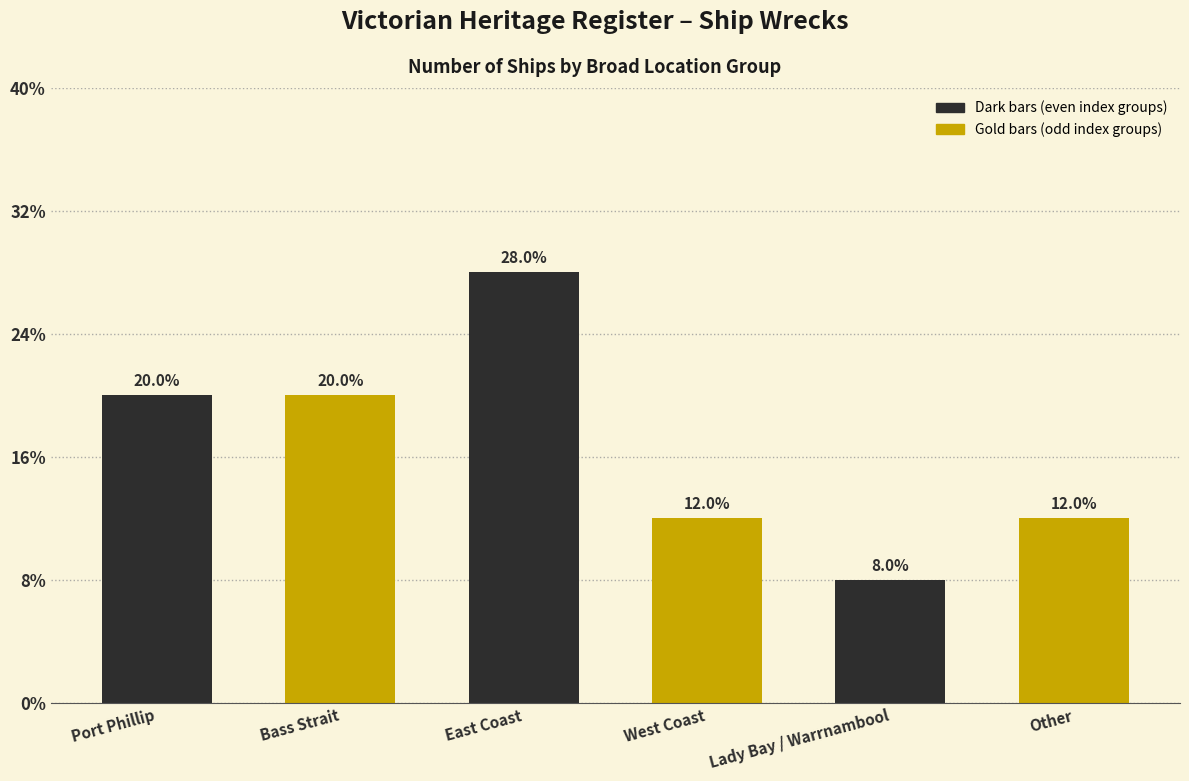

Are the bars grouped side by side (vs. stacked)?

No